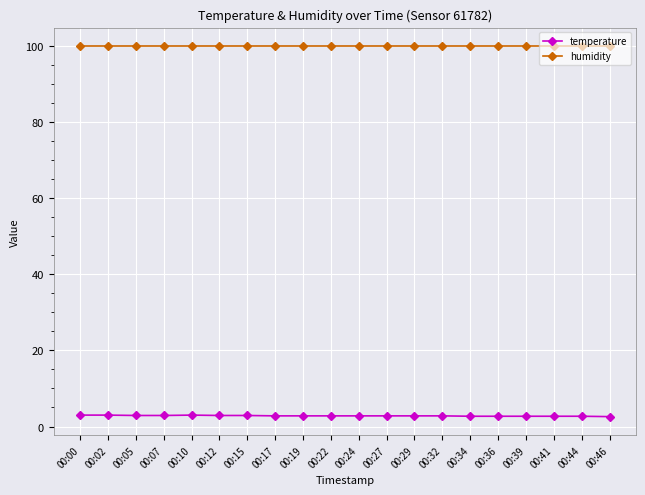

List the series in order of their overall mean, lowest first.

temperature, humidity